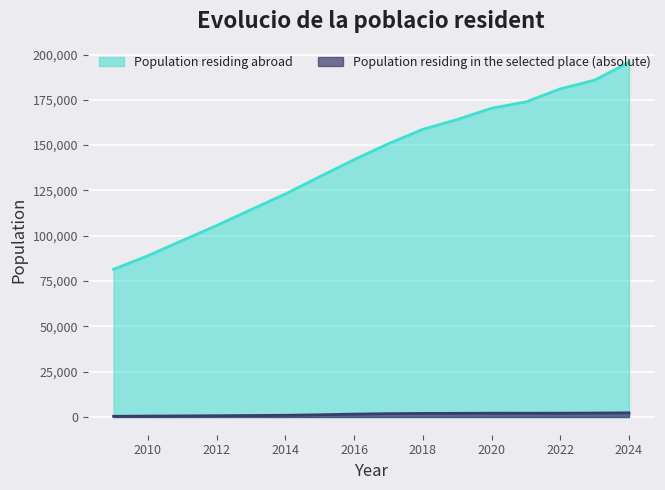

What is the average value of the Population residing in the selected place (absolute) series?

1463